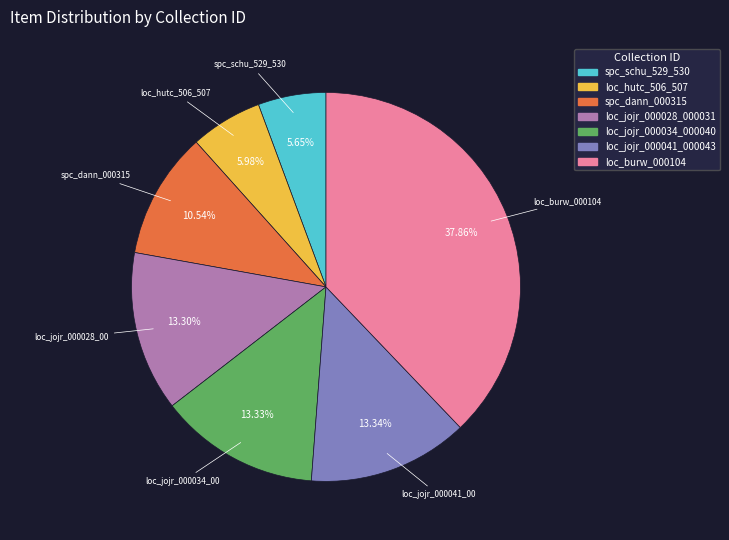

Which has a higher value, spc_dann_000315 or loc_burw_000104?

loc_burw_000104